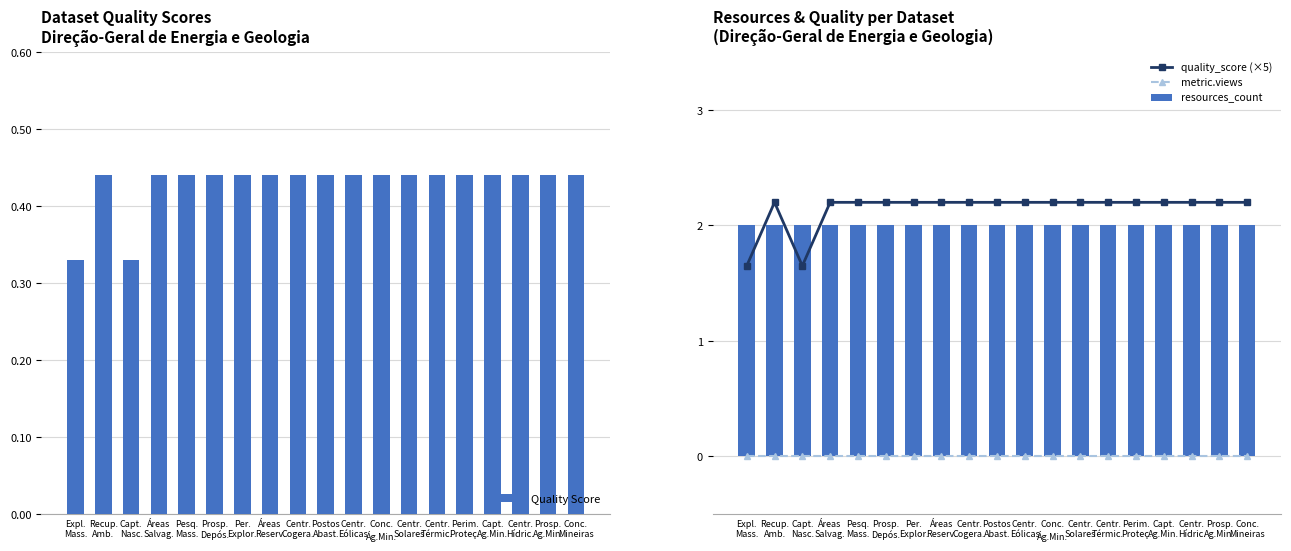

List the labels in order of metric.views value, smallest first.

Expl.
Mass., Recup.
Amb., Capt.
Nasc., Áreas
Salvag., Pesq.
Mass., Prosp.
Depós., Per.
Explor., Áreas
Reserv., Centr.
Cogera., Postos
Abast., Centr.
Eólicas, Conc.
Ág.Min., Centr.
Solares, Centr.
Térmic., Perim.
Proteç., Capt.
Ag.Min., Centr.
Hídric., Prosp.
Ag.Min., Conc.
Mineiras